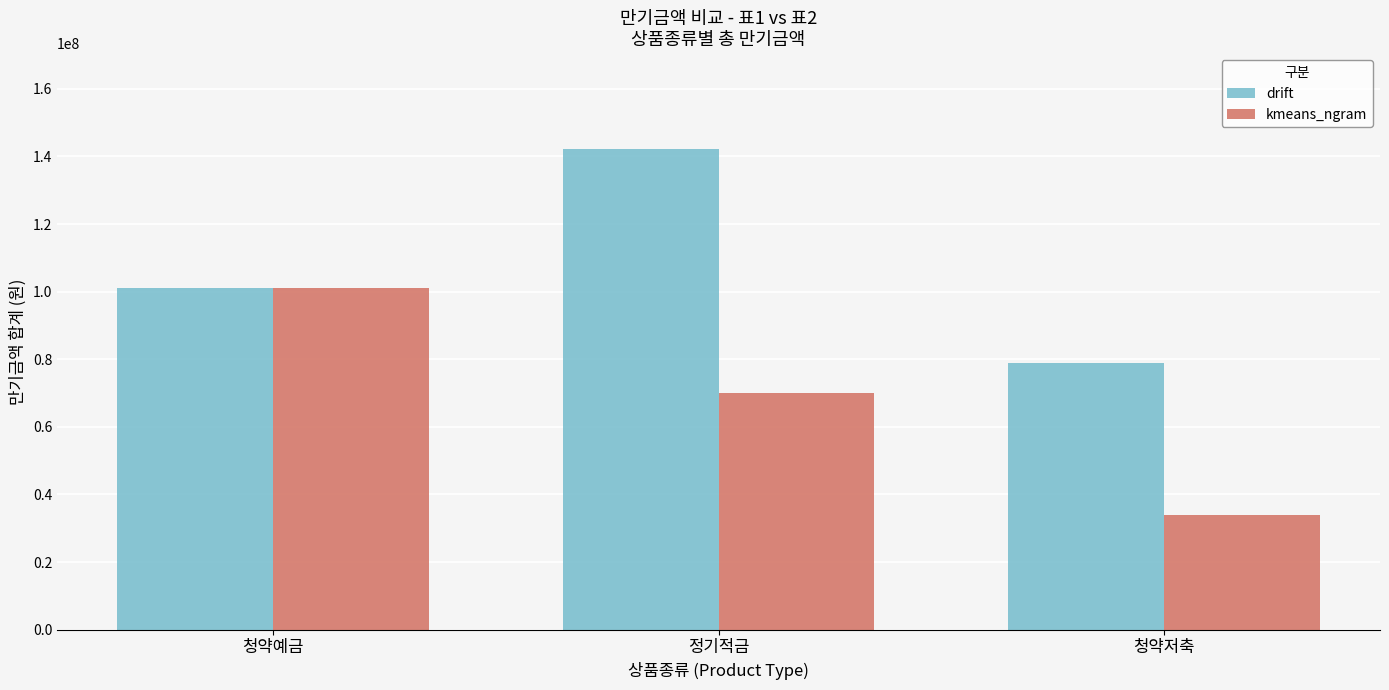

What is the value of the drift bar at the 3rd from the left?

78843000